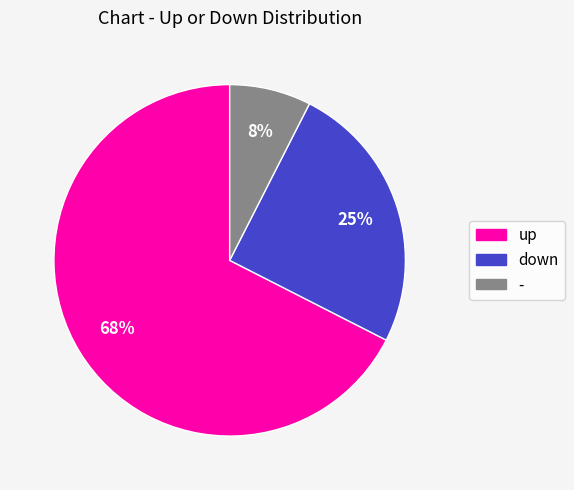

To the nearest percent, what percentage of the pie is down?

25%